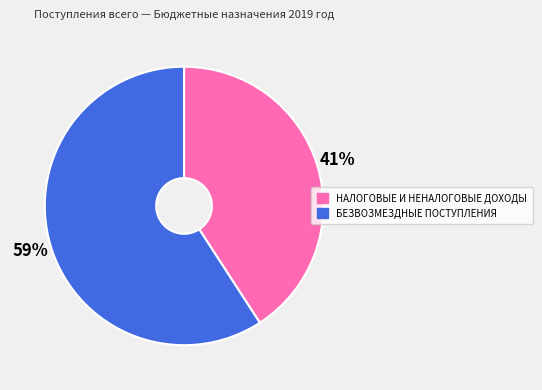

Which category has the biggest portion of the pie?

БЕЗВОЗМЕЗДНЫЕ ПОСТУПЛЕНИЯ